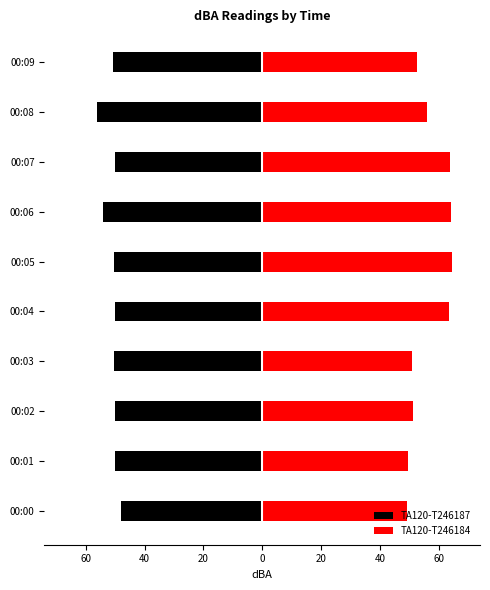

Reading left to right, extract all data points from this chart.

TA120-T246187: -47.9	-50.1	-50.1	-50.4	-50.1	-50.3	-54.2	-50.1	-56.2	-50.8
TA120-T246184: 49.1	49.5	51.4	51.0	63.5	64.4	64.1	63.7	55.9	52.8